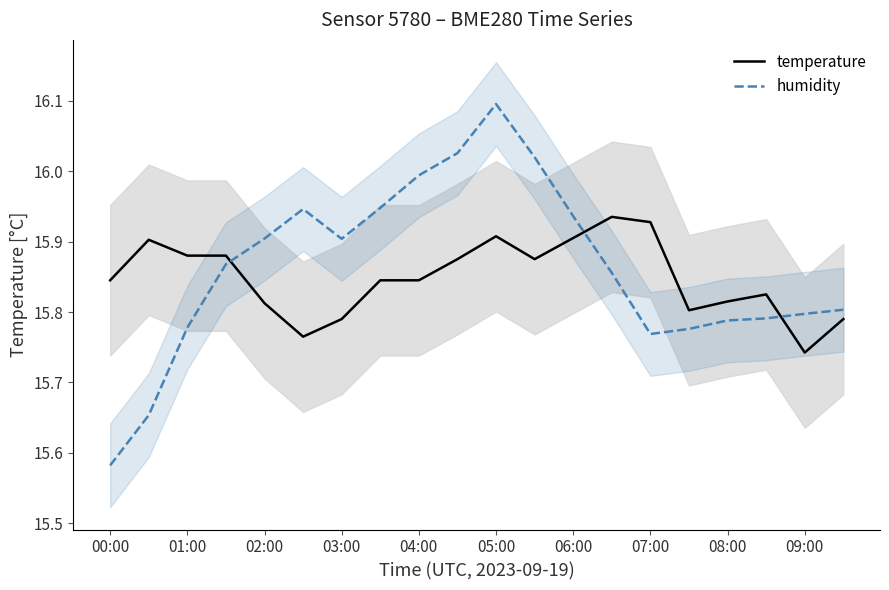

How many times do humidity and temperature cross each other?

3